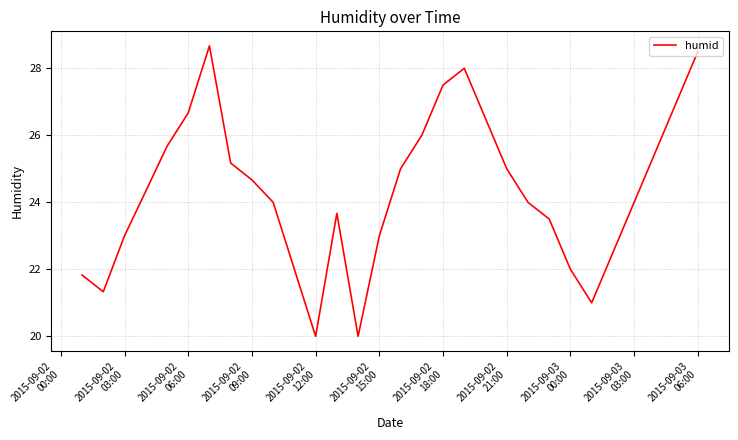

What is the smallest value displayed?

20.0